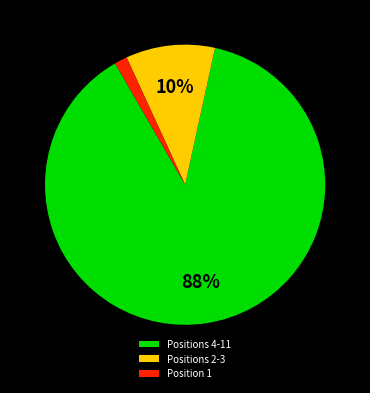

How many segments does this pie chart have?

3